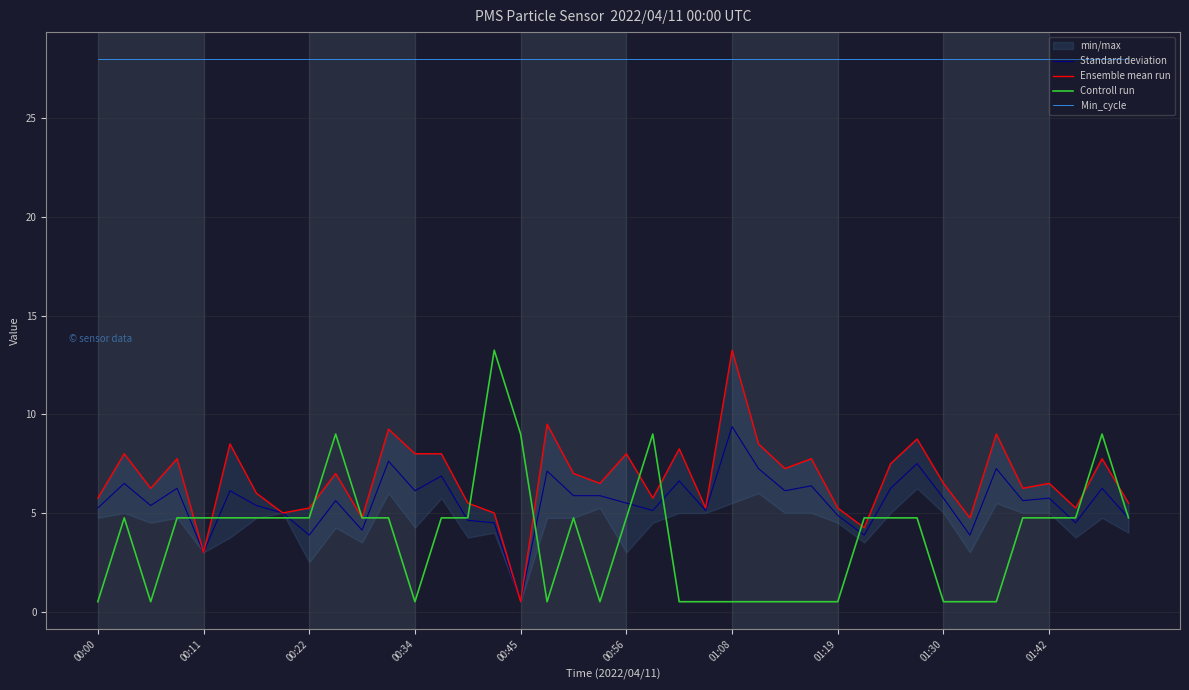

Rank the series by their maximum value, from highest to lowest.

Min_cycle, Ensemble mean run, Controll run, Standard deviation